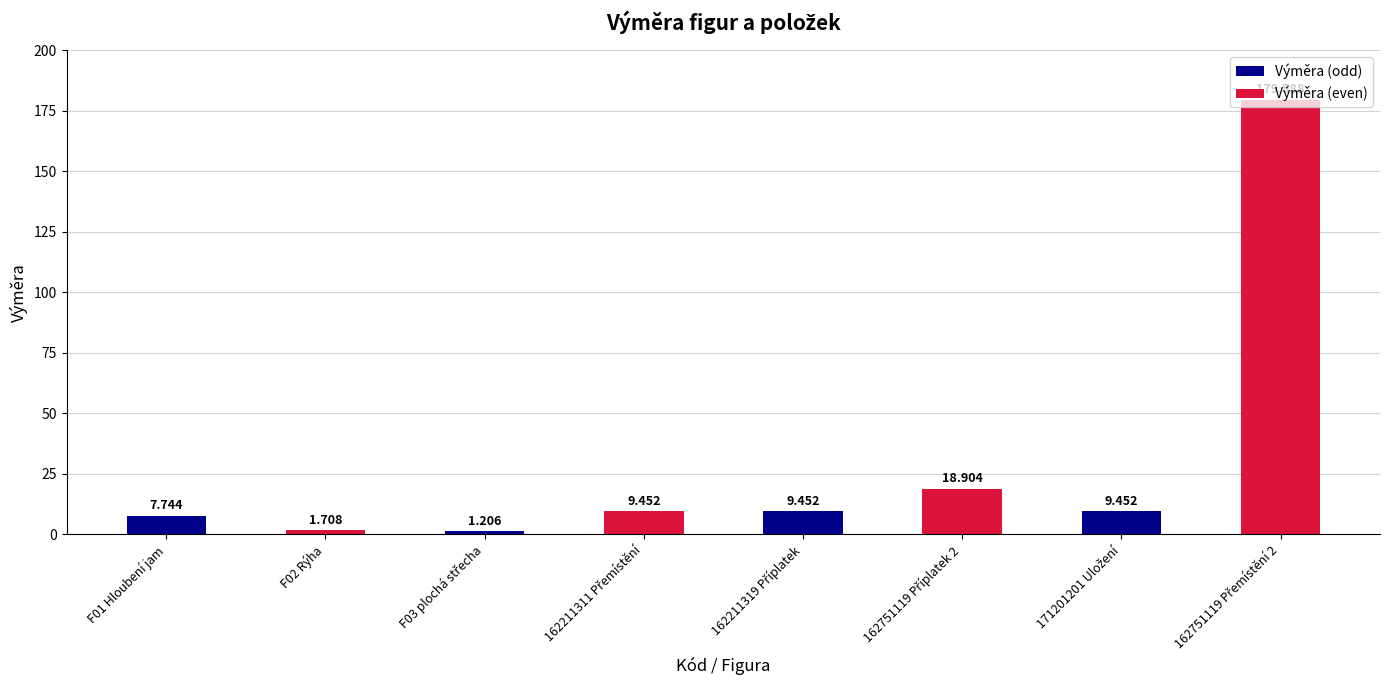

How many bars are there in total?

8